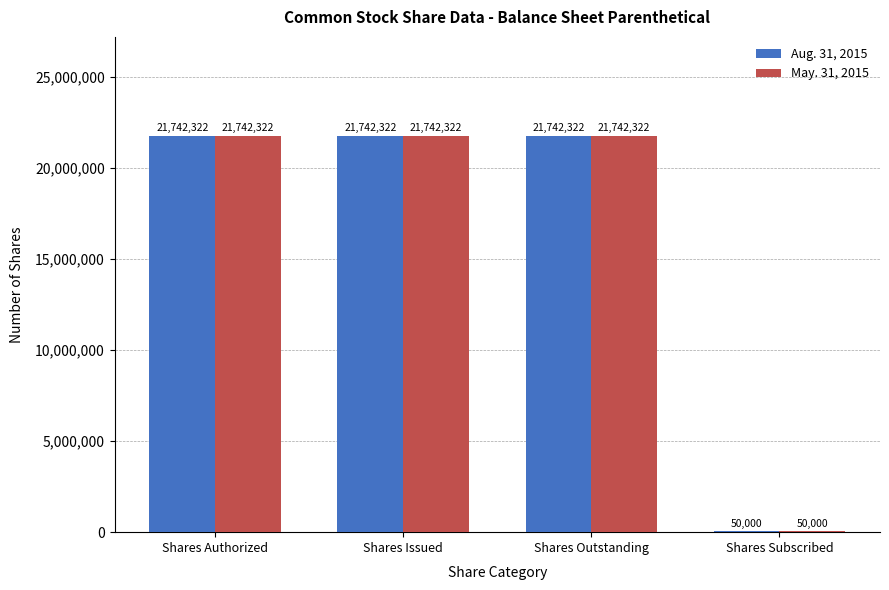

Count the number of data series in this chart.

2